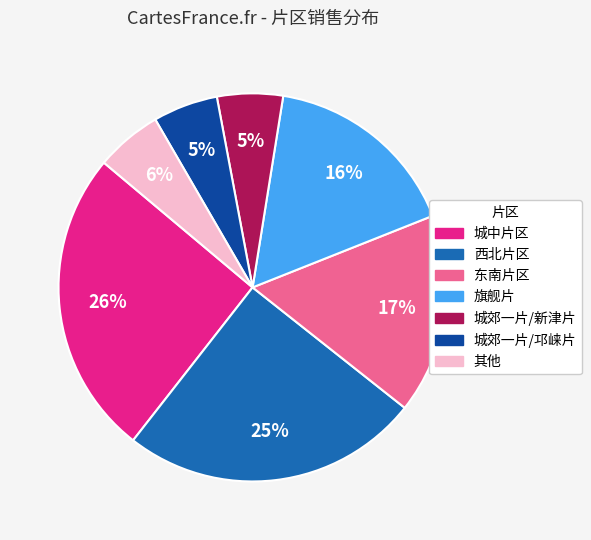

Which has a higher value, 西北片区 or 城中片区?

城中片区